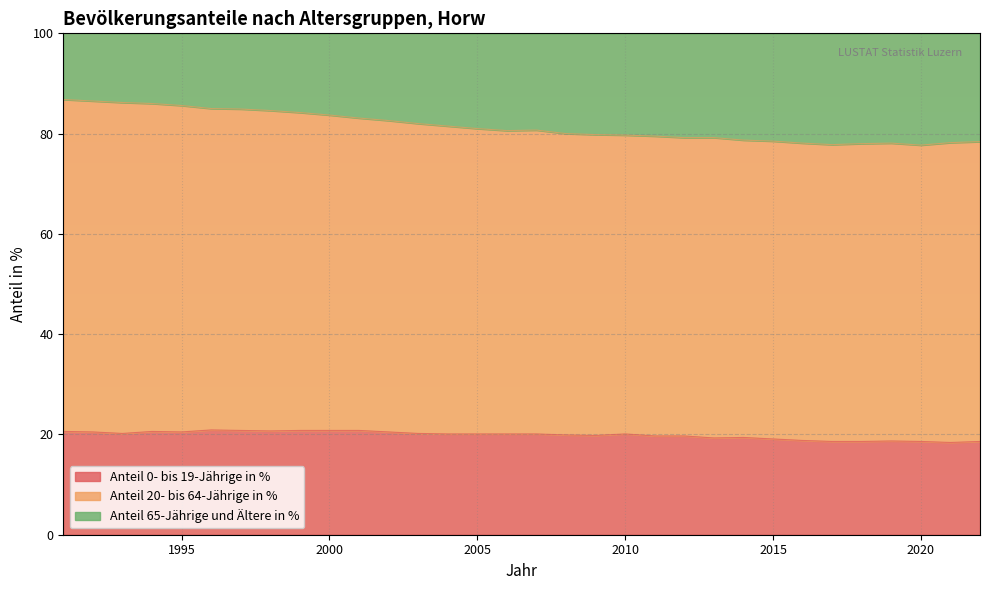

Which category has the highest value in the Anteil 0- bis 19-Jährige in % series?

1996